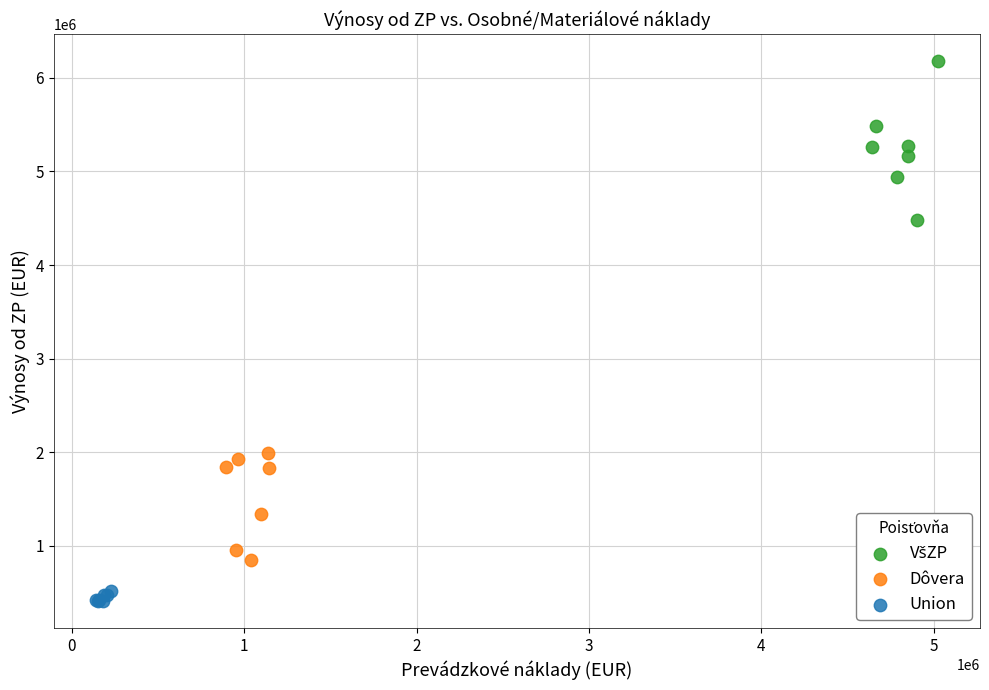

Which series reaches the minimum Y coordinate?

Union